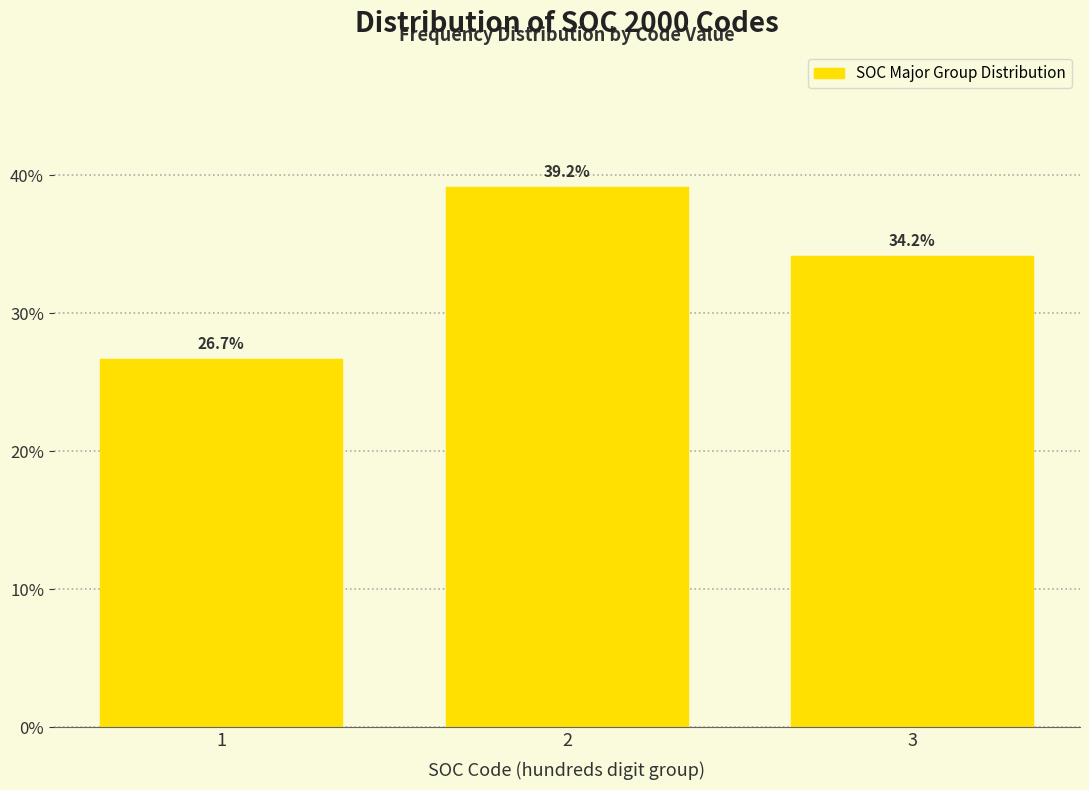

Reading left to right, extract all data points from this chart.

26.7	39.2	34.2